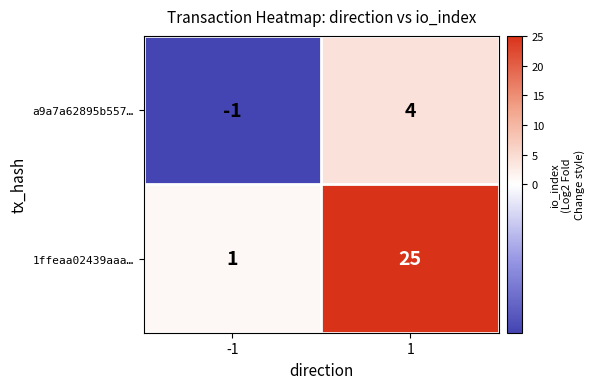

What is the spread (max minus min) of values at 1?

21